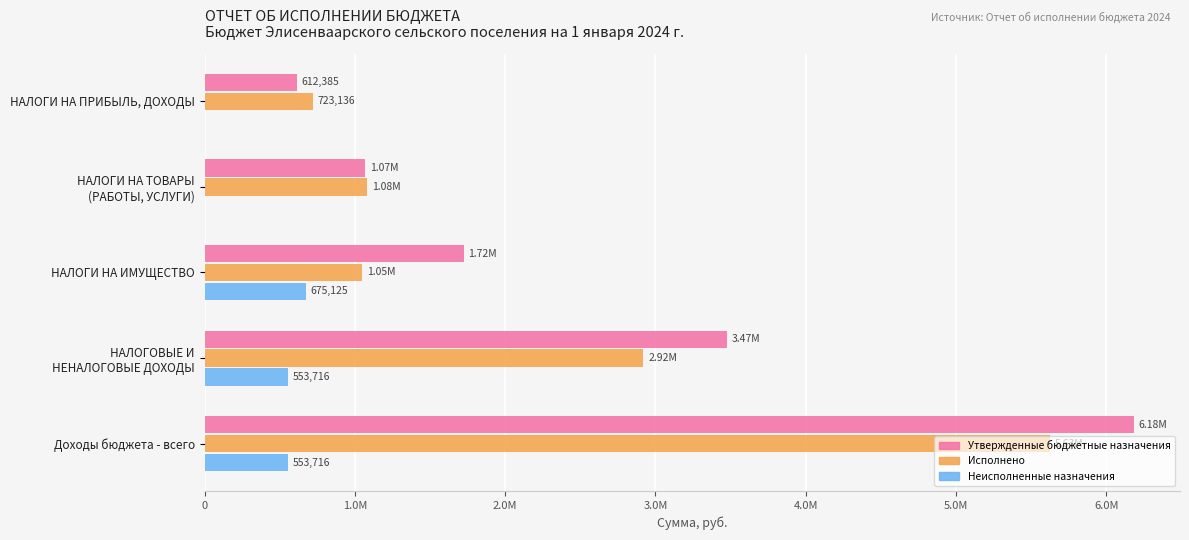

What are all the series names shown in the legend?

Утвержденные бюджетные назначения, Исполнено, Неисполненные назначения